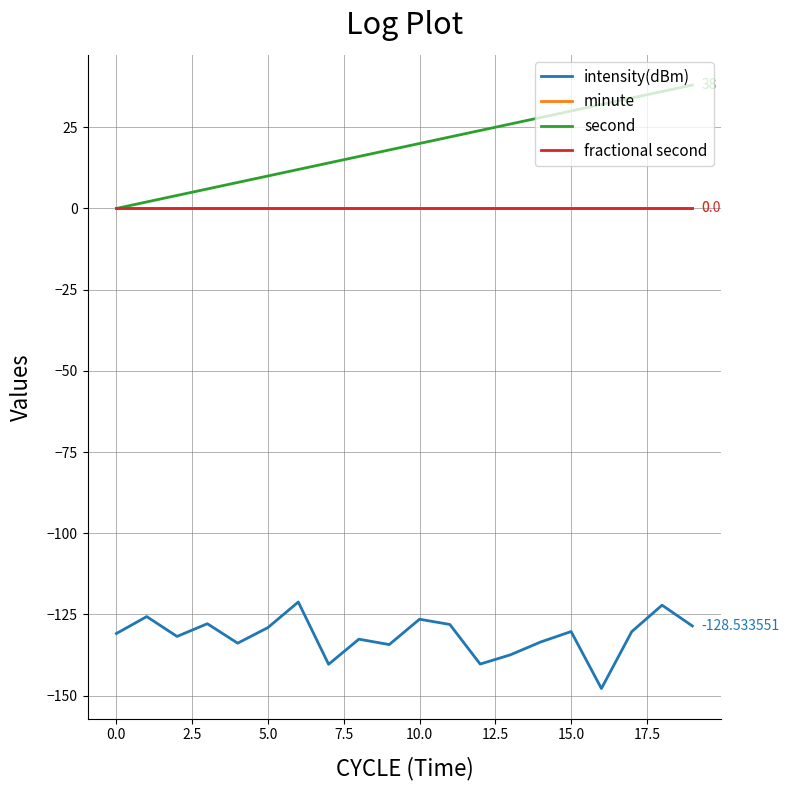

True or false: intensity(dBm) and minute intersect in this chart.

False